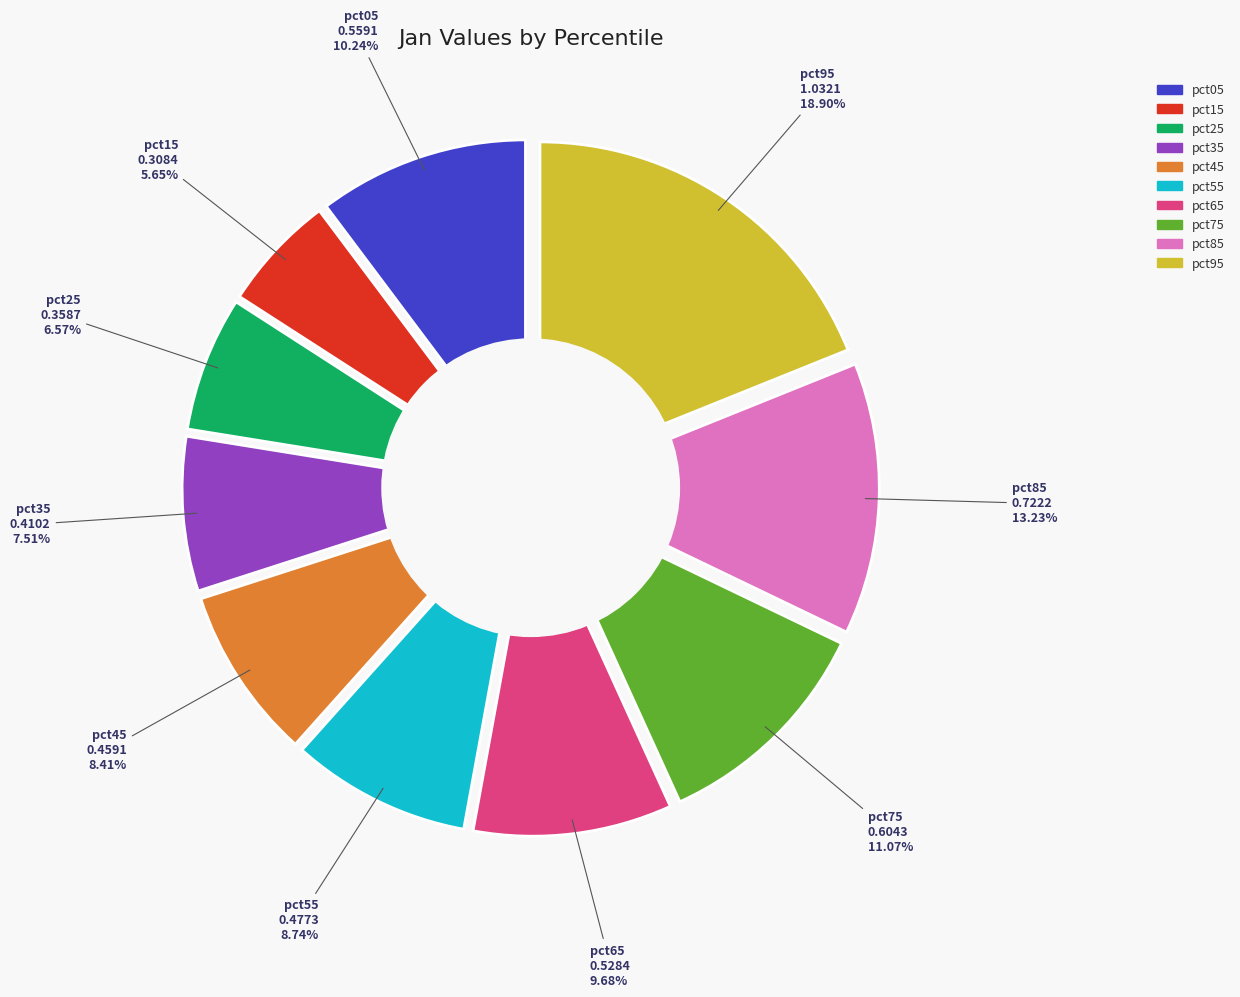

Does pct35 represent more than half of the total?

No